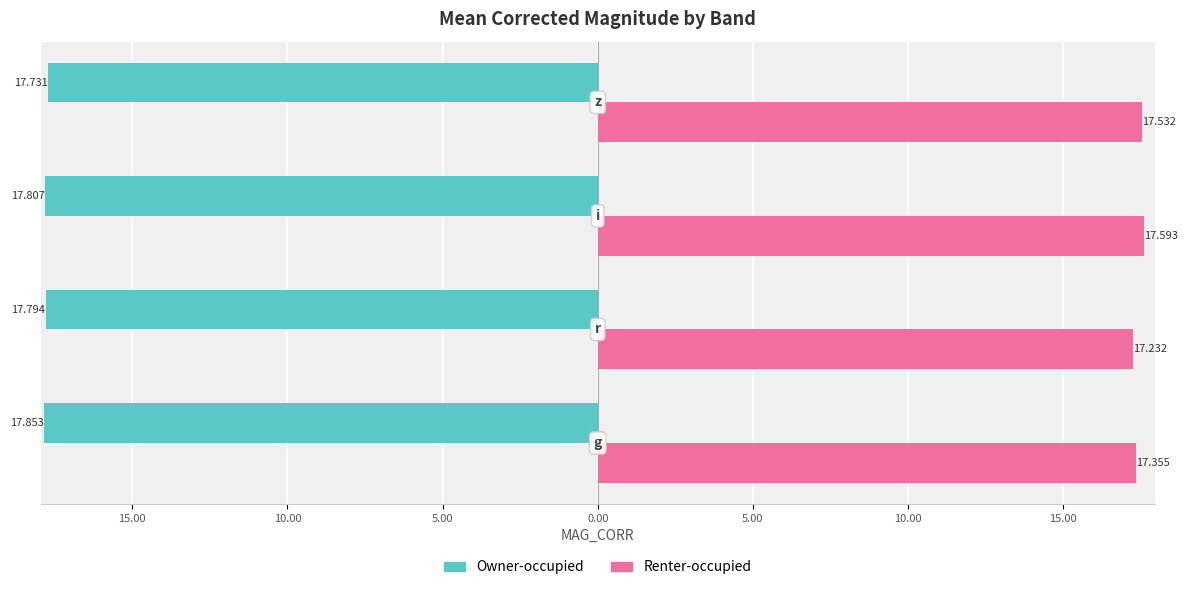

How many Renter-occupied values are between 17 and 18?

4